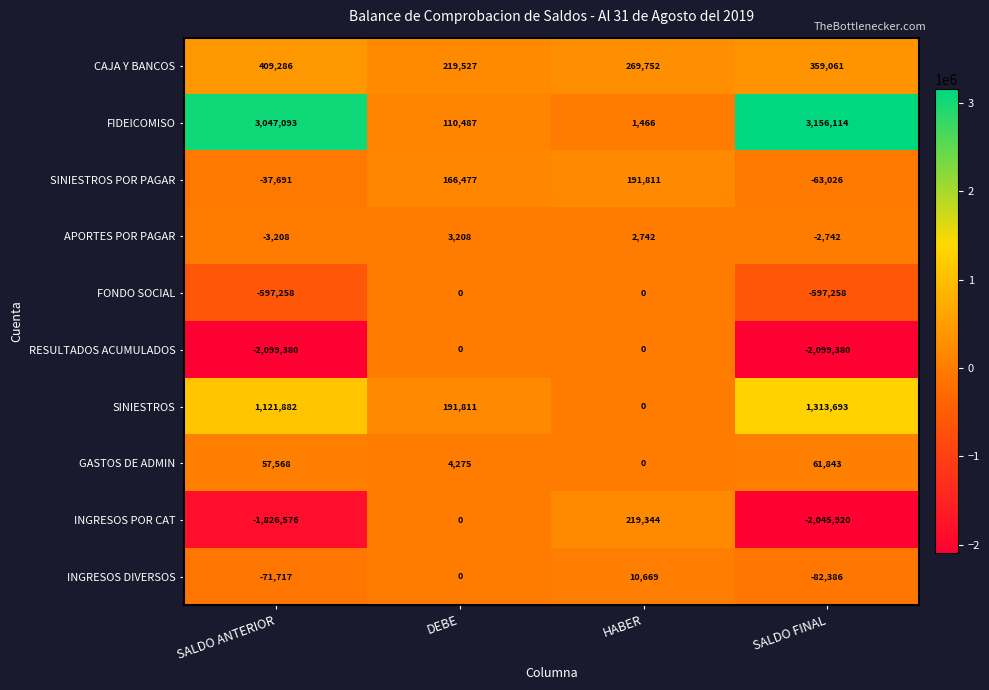

Which label corresponds to the largest value in the chart?

SALDO FINAL